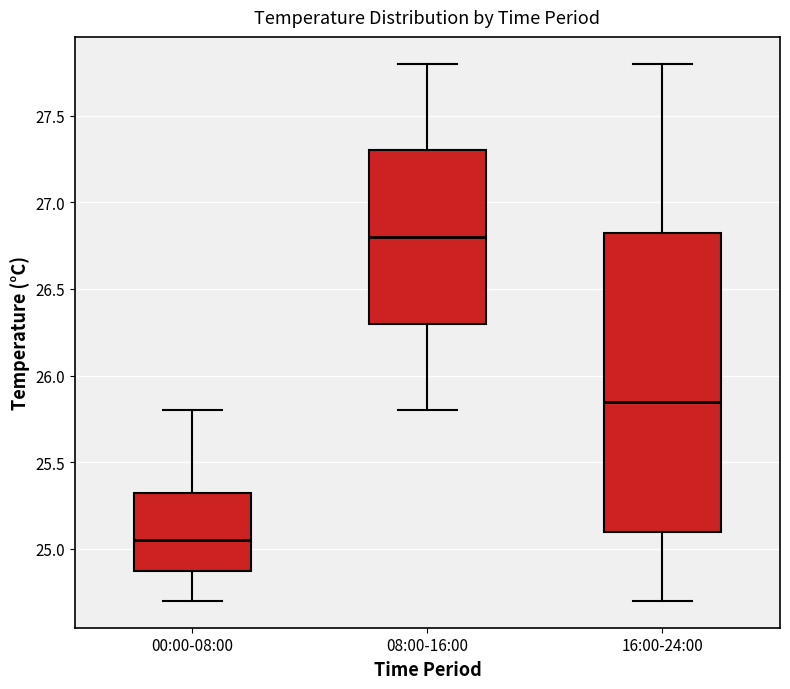

Where does the upper whisker of the box for 00:00-08:00 end on the y-axis? The values are not printed on the chart, so give them approximately, as read against the axis.

25.80